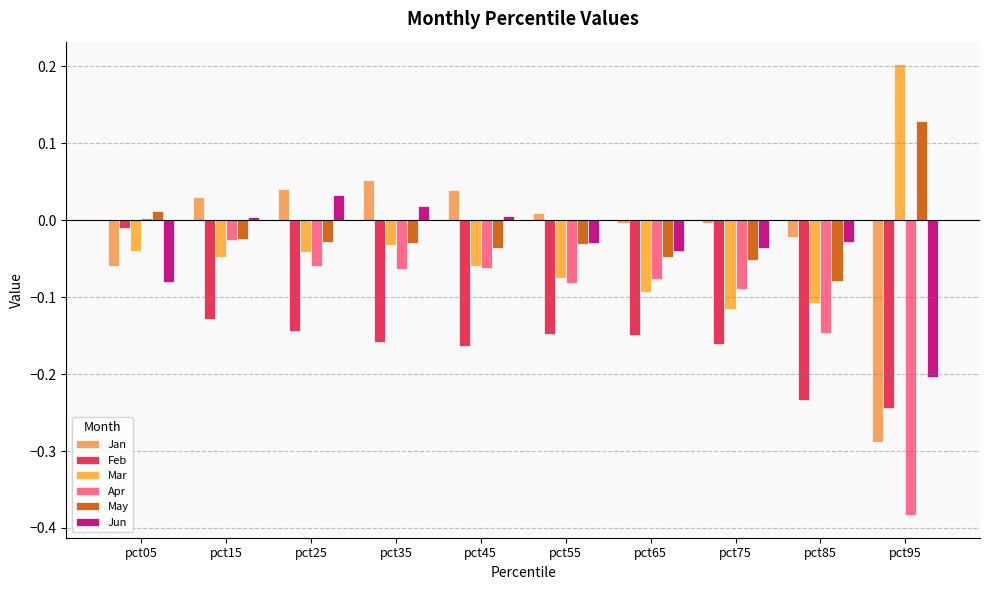

What is the difference between the maximum and second lowest values in the Jun series?

0.1